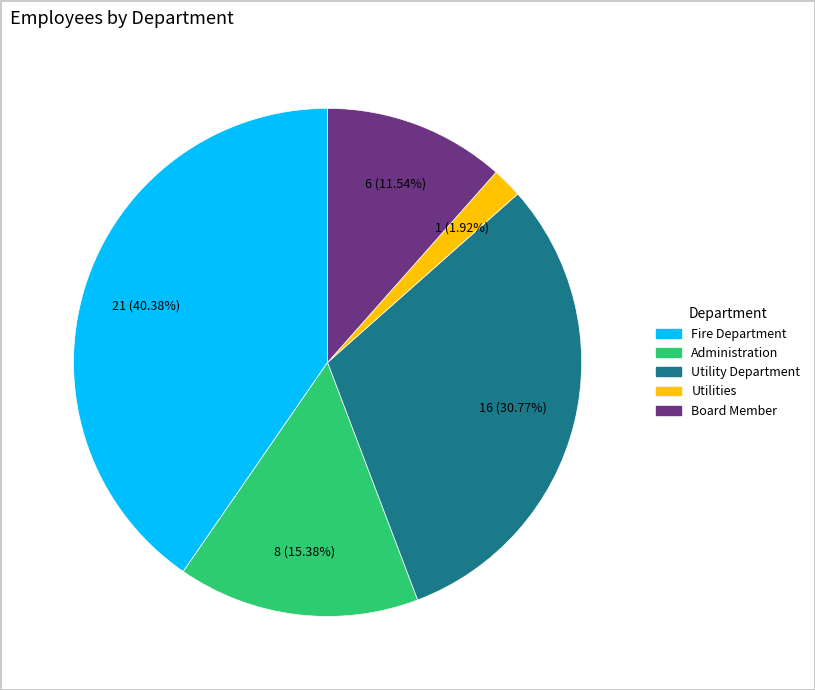

Which has a higher value, Utility Department or Fire Department?

Fire Department